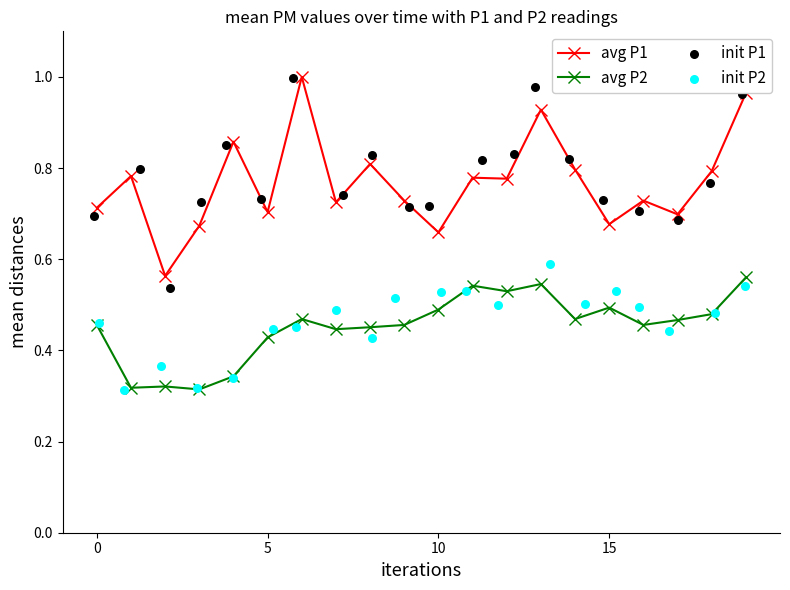

Which series has the largest Y range (max minus min)?

init P1